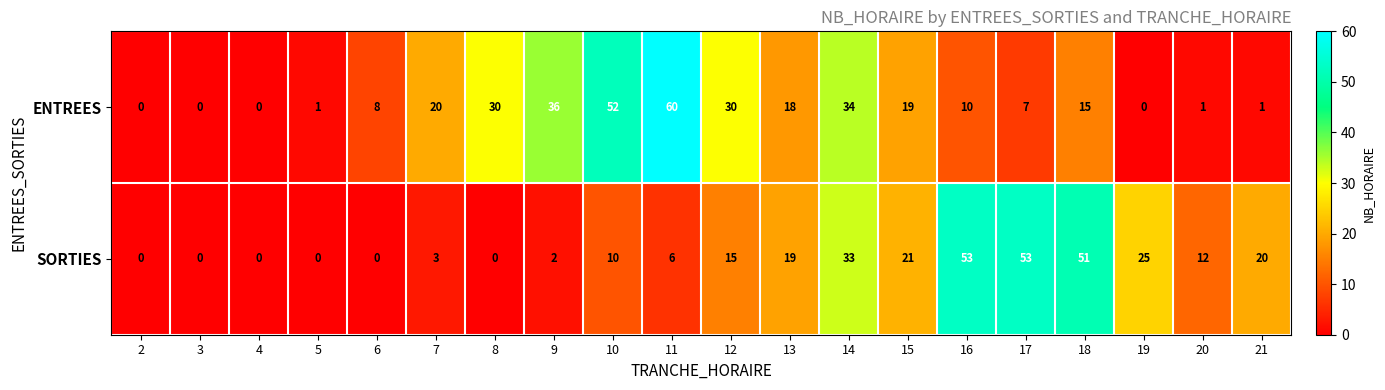

Between 4 and 9, which series saw the biggest shift?

ENTREES